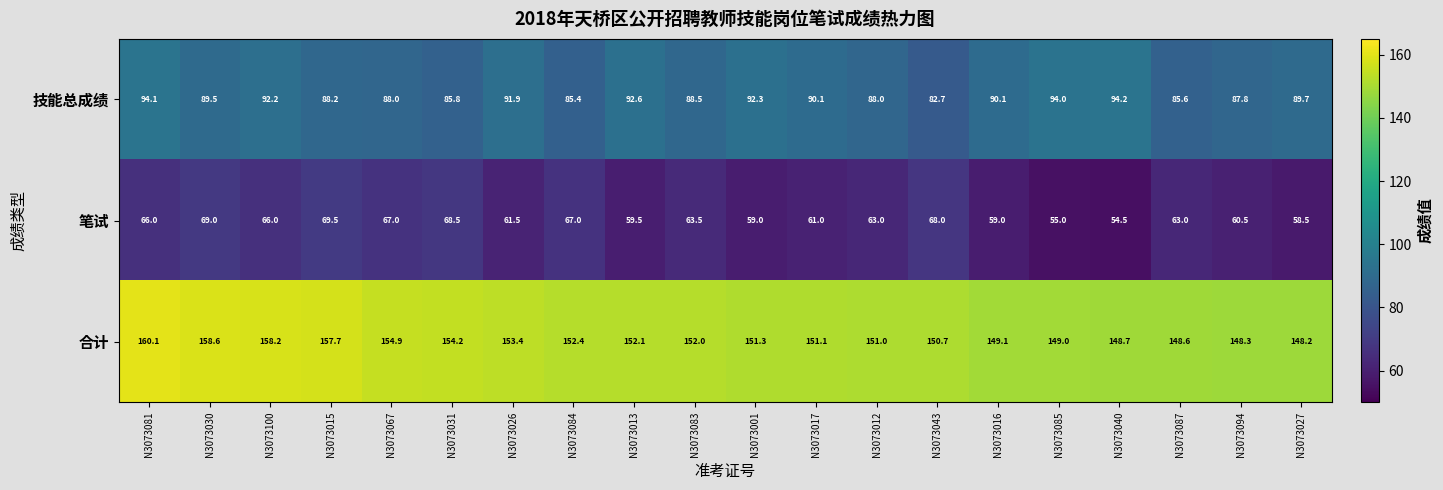

Between N3073067 and N3073017, which series saw the biggest shift?

笔试